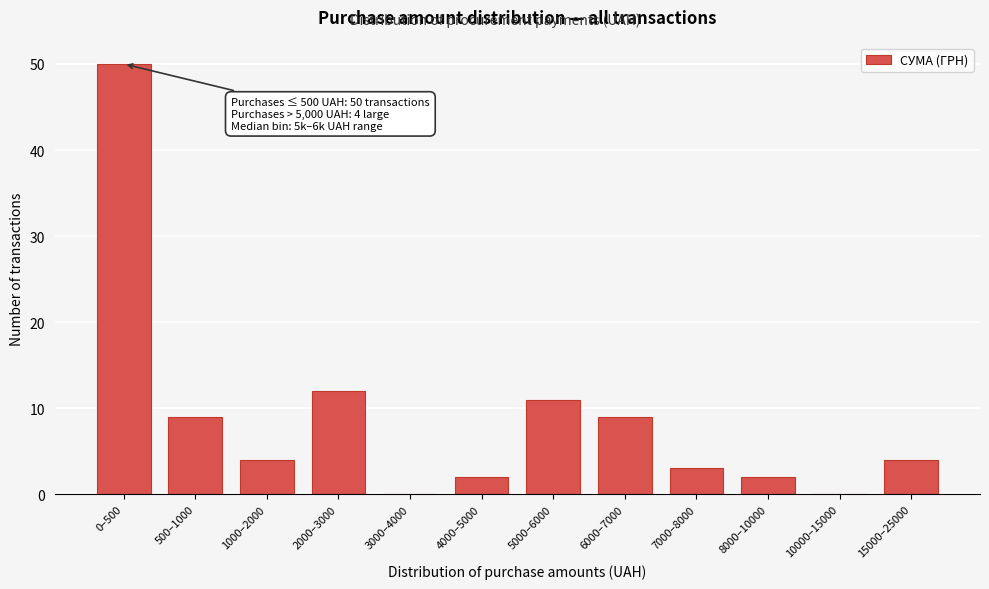

Reading left to right, transcribe all the data shown in this chart.

0–500=50	500–1000=9	1000–2000=4	2000–3000=12	3000–4000=0	4000–5000=2	5000–6000=11	6000–7000=9	7000–8000=3	8000–10000=2	10000–15000=0	15000–25000=4